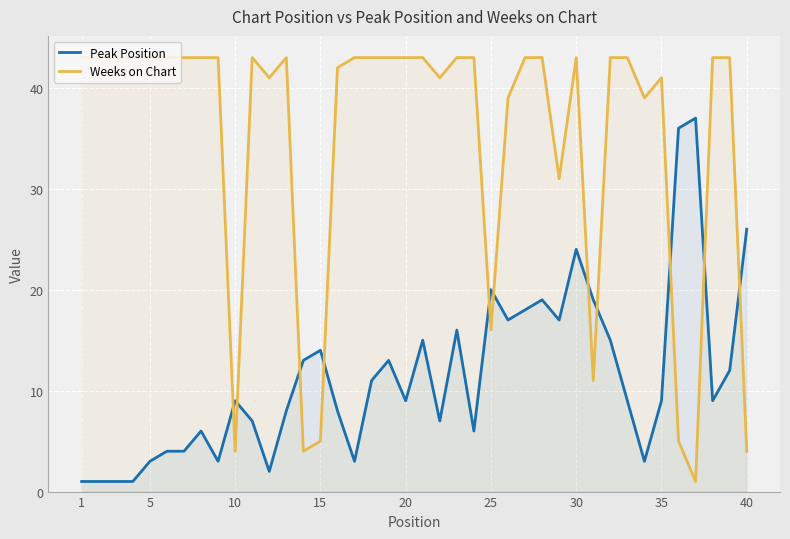

What is the difference between the second highest and second lowest values in the Weeks on Chart series?

39